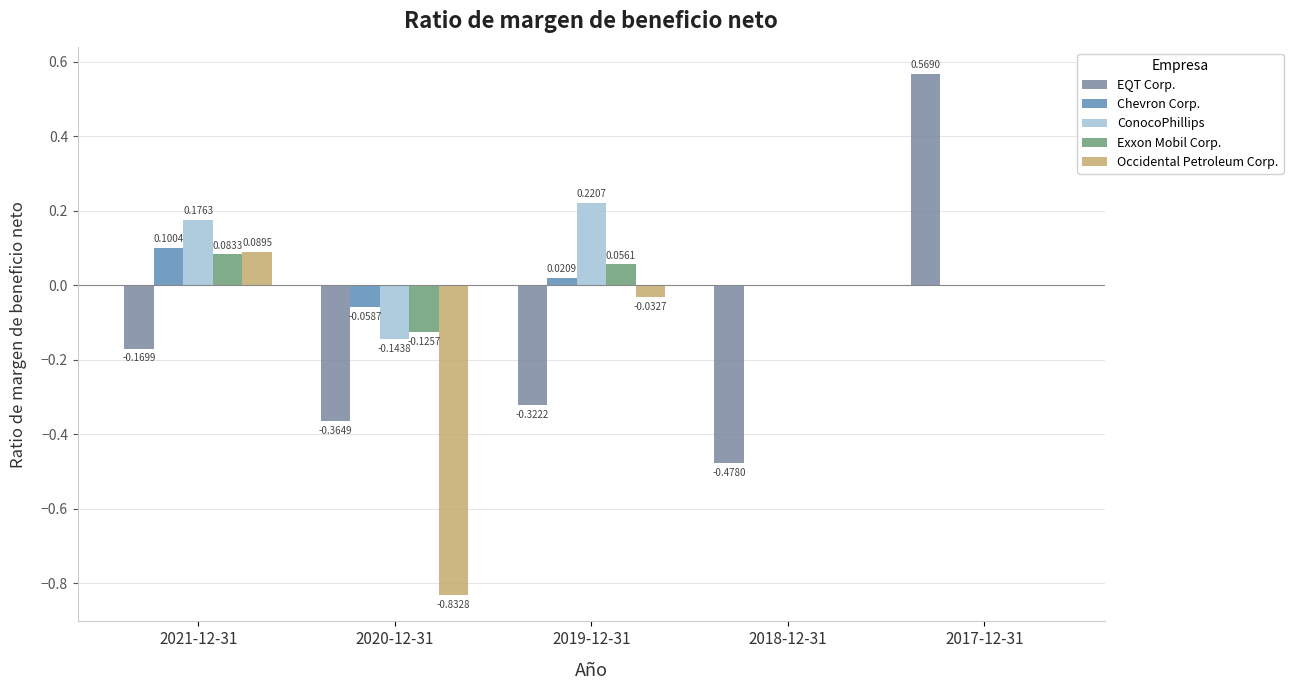

Which series has the largest total across all categories?

ConocoPhillips